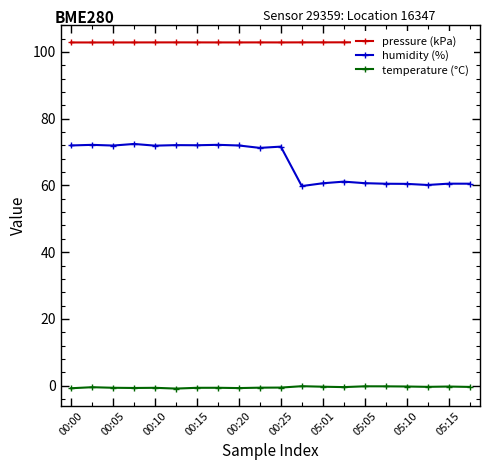

True or false: pressure (kPa) and temperature (°C) cross at least once.

False